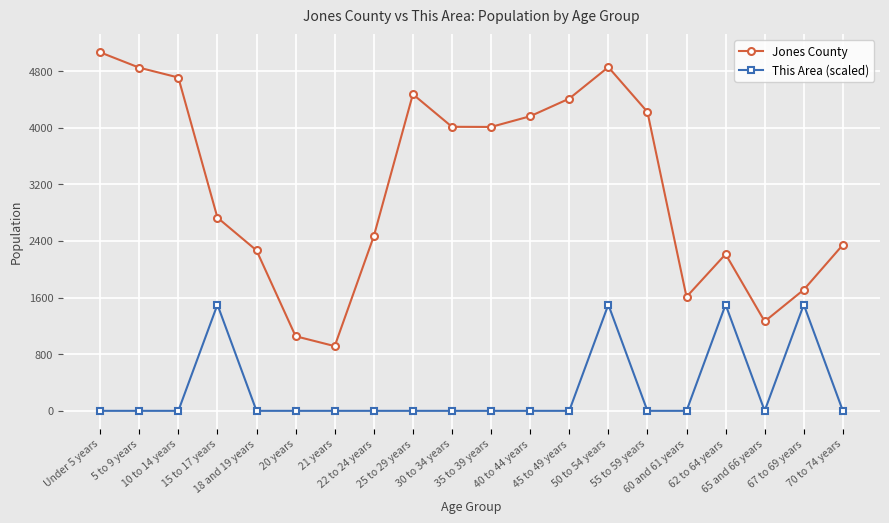

What is the sum of the Jones County values at 22 to 24 years and 35 to 39 years?

6476